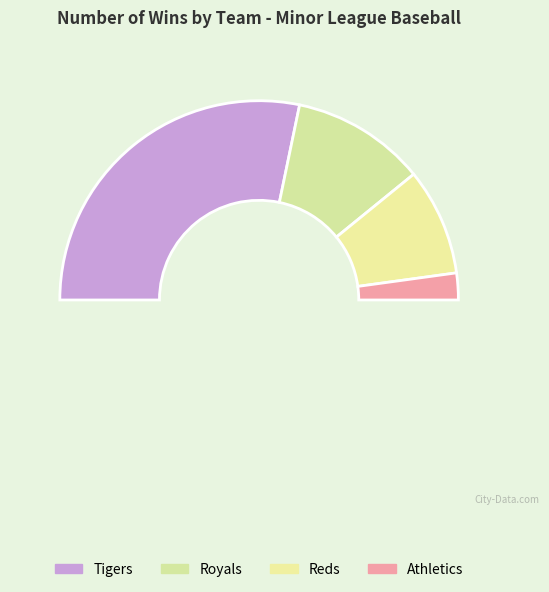

Count the number of slices in the pie.

5